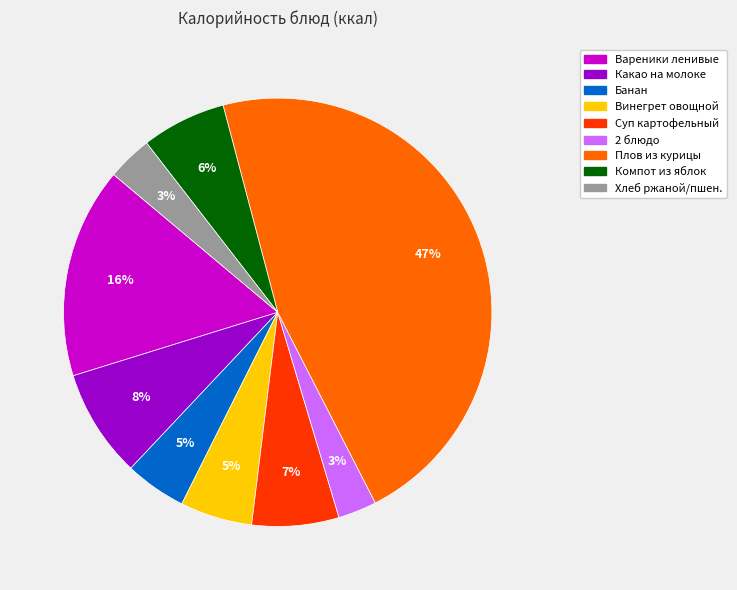

To the nearest percent, what is the difference between the largest and smallest slice percentages?

44%